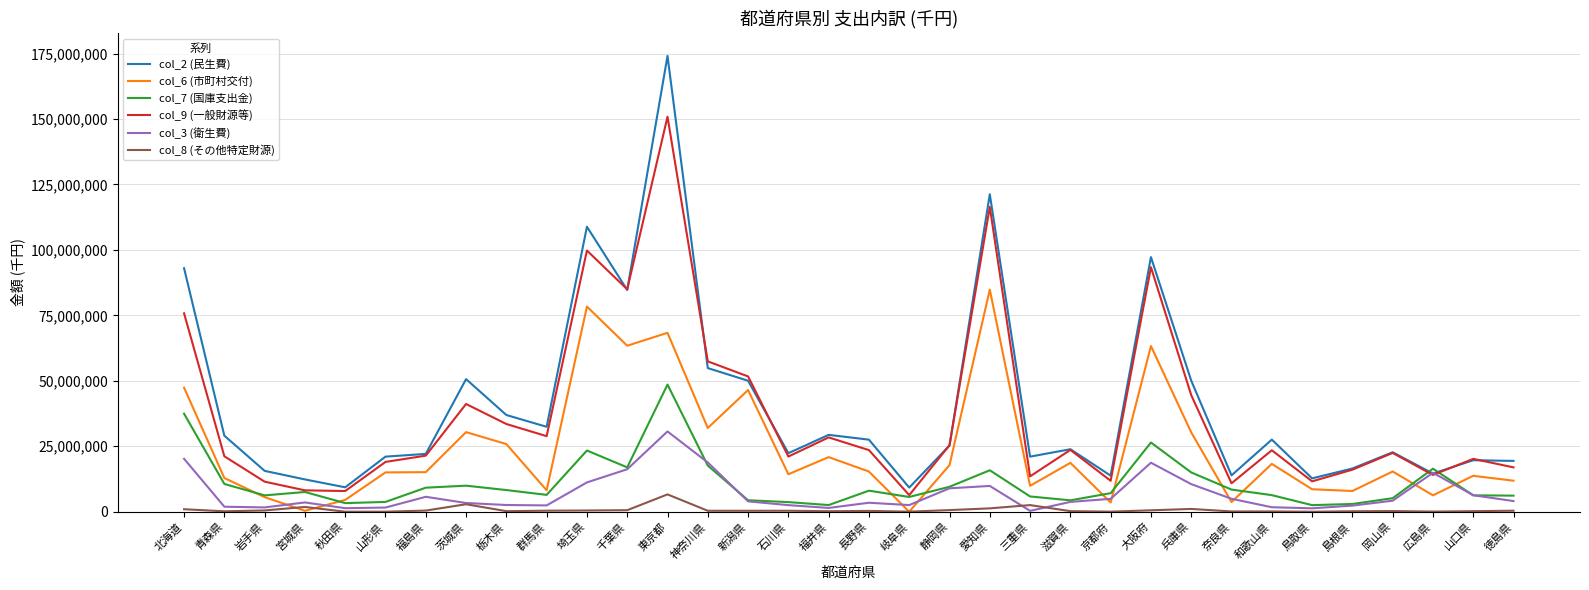

Which series has the largest total across all categories?

col_2 (民生費)